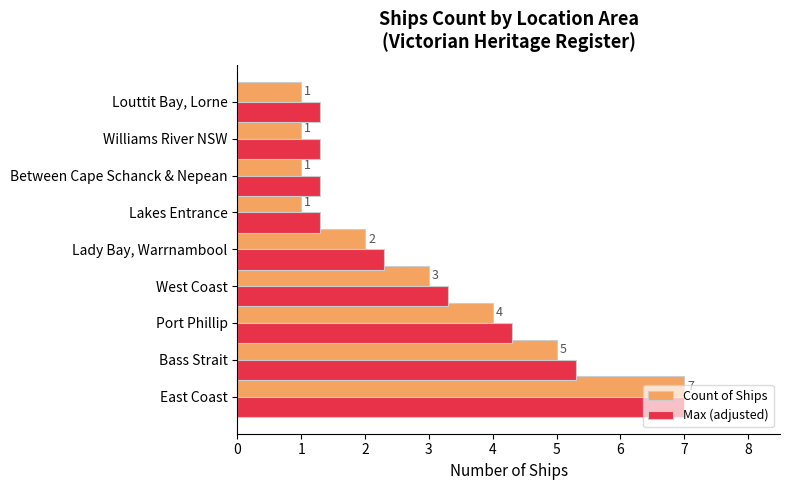

Is it true that Count of Ships equals 5.0 at Bass Strait?

True